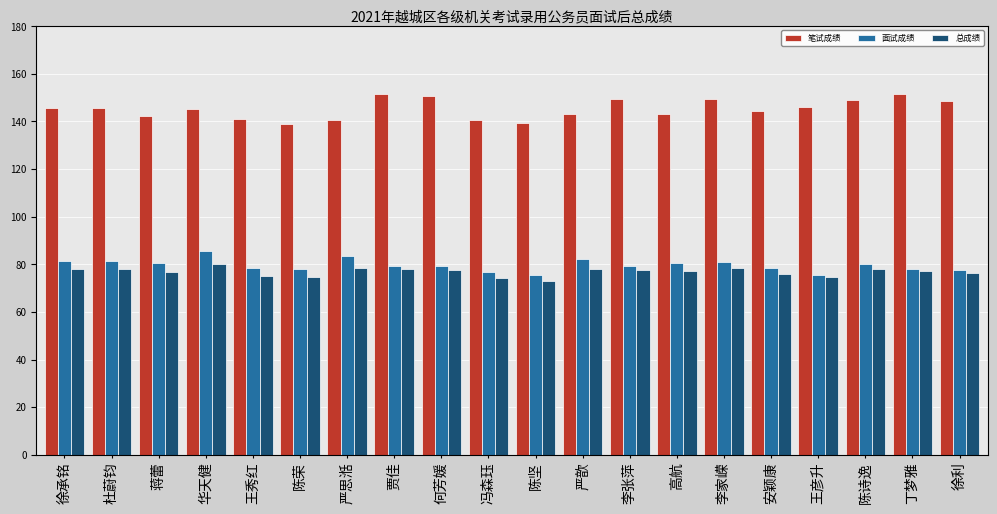

What is the total value across all series at 冯森珏?

291.5